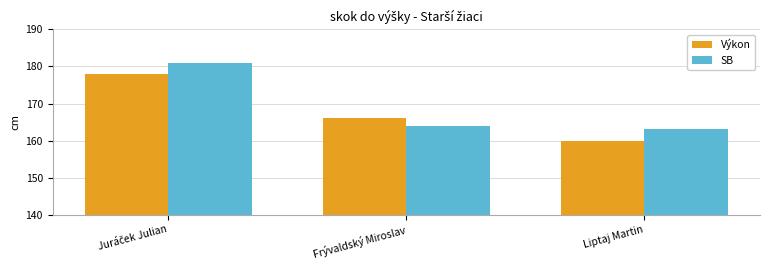

What is the spread (max minus min) of values at Liptaj Martin?

3